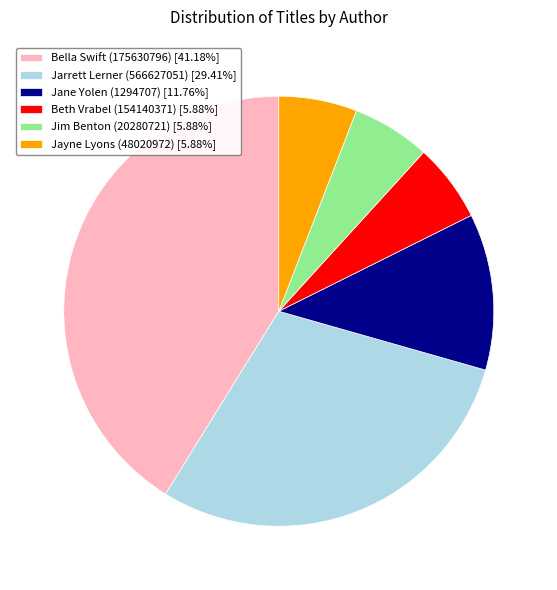

Does any single category account for the majority?

No